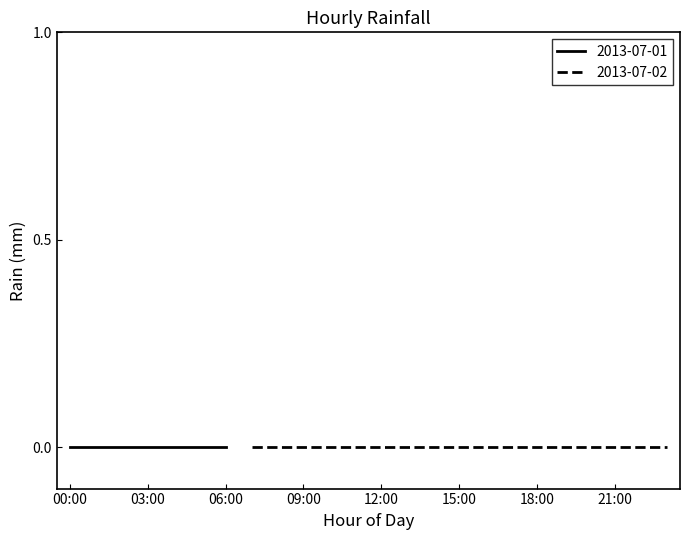

Is it true that 2013-07-01 equals 0.0 at 19:00?

True